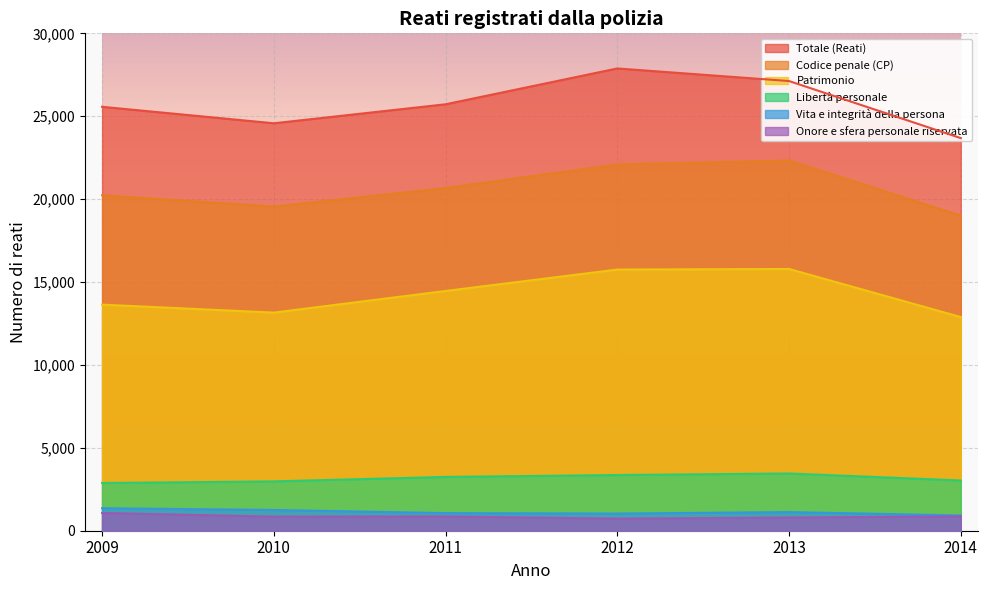

Where is Libertà personale nearest to the value 3165?

2011